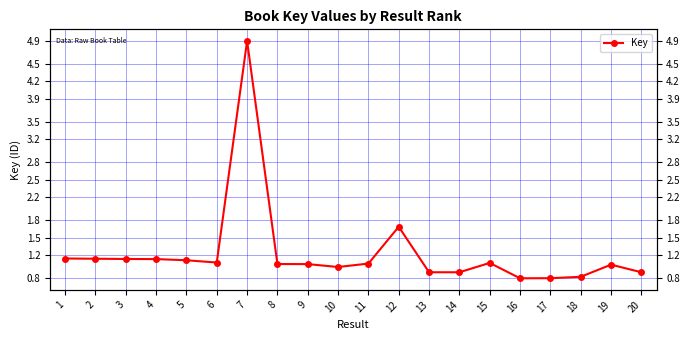

Rank the categories by value from lowest to highest.

16, 17, 18, 13, 14, 20, 10, 19, 9, 8, 11, 15, 6, 5, 4, 3, 2, 1, 12, 7